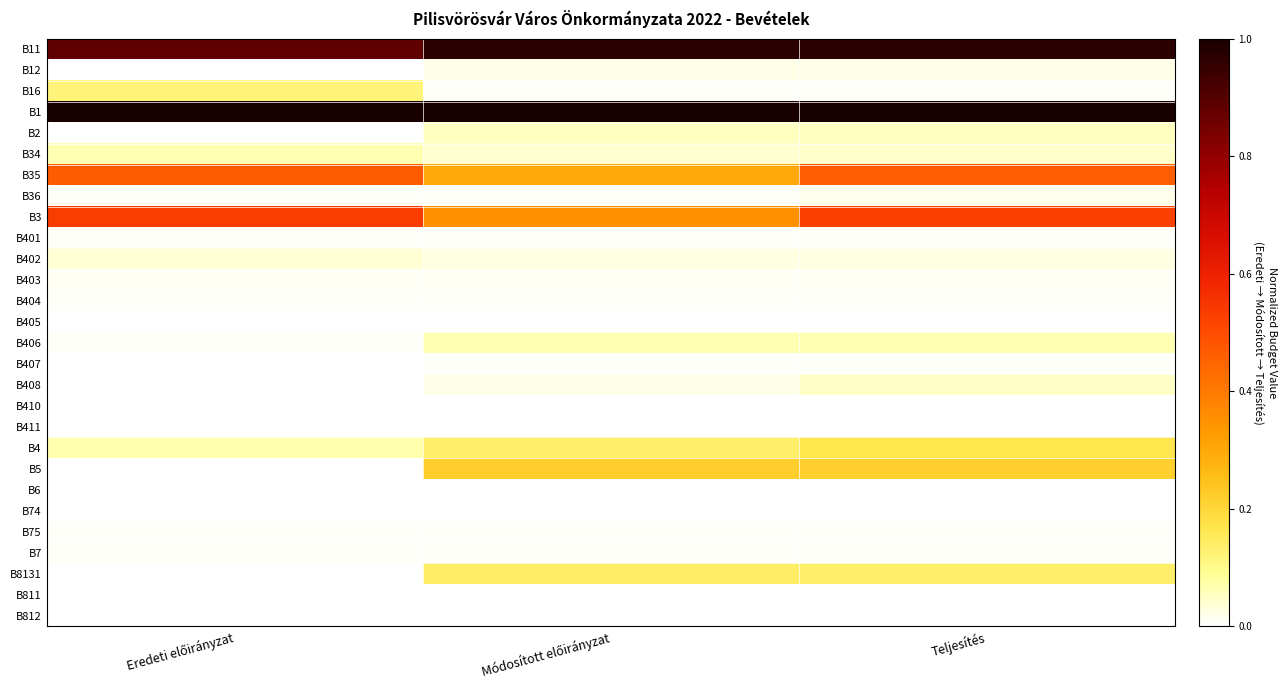

Reading left to right, extract all data points from this chart.

B11: Eredeti előirányzat=0.9	Módosított előirányzat=1.0	Teljesítés=1.0
B12: Eredeti előirányzat=0.0	Módosított előirányzat=0.0	Teljesítés=0.0
B16: Eredeti előirányzat=0.1	Módosított előirányzat=0.0	Teljesítés=0.0
B1: Eredeti előirányzat=1.0	Módosított előirányzat=1.0	Teljesítés=1.0
B2: Eredeti előirányzat=0.0	Módosított előirányzat=0.1	Teljesítés=0.1
B34: Eredeti előirányzat=0.1	Módosított előirányzat=0.0	Teljesítés=0.0
B35: Eredeti előirányzat=0.5	Módosított előirányzat=0.3	Teljesítés=0.5
B36: Eredeti előirányzat=0.0	Módosított előirányzat=0.0	Teljesítés=0.0
B3: Eredeti előirányzat=0.5	Módosított előirányzat=0.3	Teljesítés=0.5
B401: Eredeti előirányzat=0.0	Módosított előirányzat=0.0	Teljesítés=0.0
B402: Eredeti előirányzat=0.0	Módosított előirányzat=0.0	Teljesítés=0.0
B403: Eredeti előirányzat=0.0	Módosított előirányzat=0.0	Teljesítés=0.0
B404: Eredeti előirányzat=0.0	Módosított előirányzat=0.0	Teljesítés=0.0
B405: Eredeti előirányzat=0.0	Módosított előirányzat=0.0	Teljesítés=0.0
B406: Eredeti előirányzat=0.0	Módosított előirányzat=0.1	Teljesítés=0.1
B407: Eredeti előirányzat=0.0	Módosított előirányzat=0.0	Teljesítés=0.0
B408: Eredeti előirányzat=0.0	Módosított előirányzat=0.0	Teljesítés=0.0
B410: Eredeti előirányzat=0.0	Módosított előirányzat=0.0	Teljesítés=0.0
B411: Eredeti előirányzat=0.0	Módosított előirányzat=0.0	Teljesítés=0.0
B4: Eredeti előirányzat=0.1	Módosított előirányzat=0.1	Teljesítés=0.2
B5: Eredeti előirányzat=0.0	Módosított előirányzat=0.2	Teljesítés=0.2
B6: Eredeti előirányzat=0.0	Módosított előirányzat=0.0	Teljesítés=0.0
B74: Eredeti előirányzat=0.0	Módosított előirányzat=0.0	Teljesítés=0.0
B75: Eredeti előirányzat=0.0	Módosított előirányzat=0.0	Teljesítés=0.0
B7: Eredeti előirányzat=0.0	Módosított előirányzat=0.0	Teljesítés=0.0
B8131: Eredeti előirányzat=0.0	Módosított előirányzat=0.1	Teljesítés=0.1
B811: Eredeti előirányzat=0.0	Módosított előirányzat=0.0	Teljesítés=0.0
B812: Eredeti előirányzat=0.0	Módosított előirányzat=0.0	Teljesítés=0.0